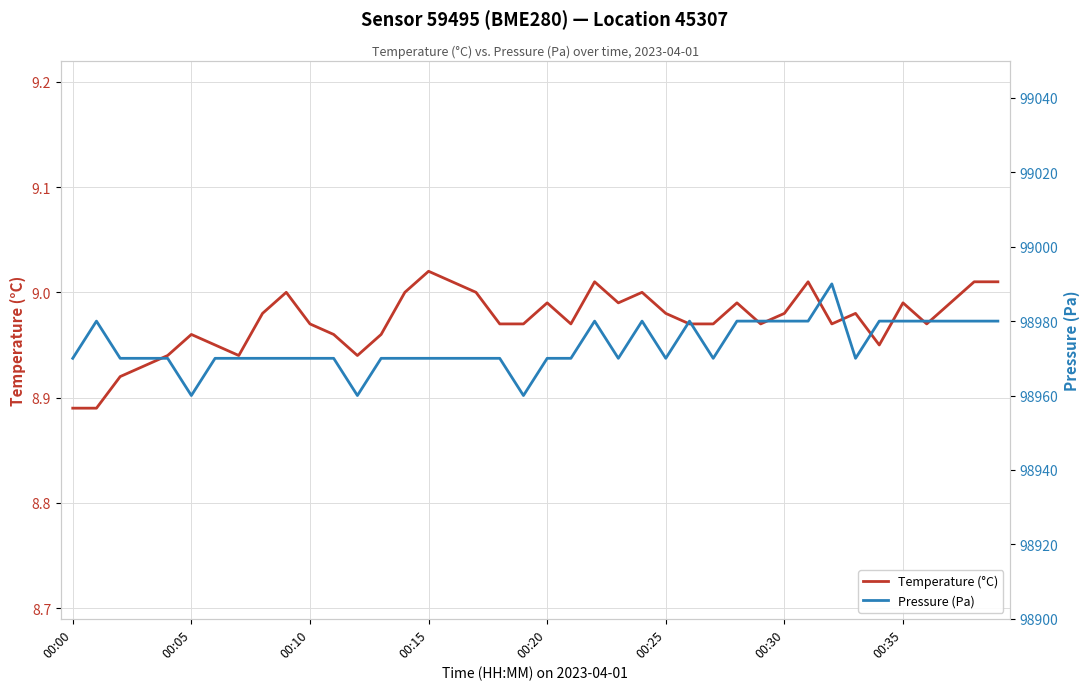

What is the sum of the Pressure (Pa) values at 31 and 35?

197960.0